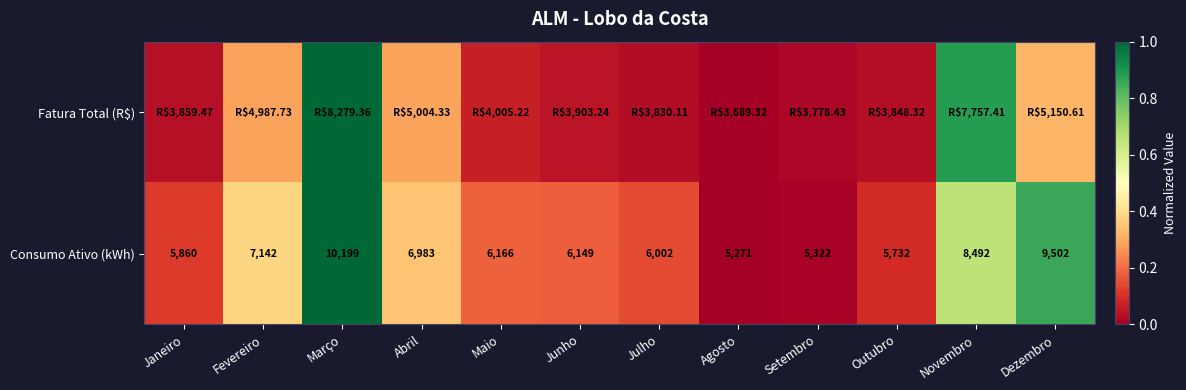

At which label is Consumo Ativo (kWh) closest to 7735?

Fevereiro